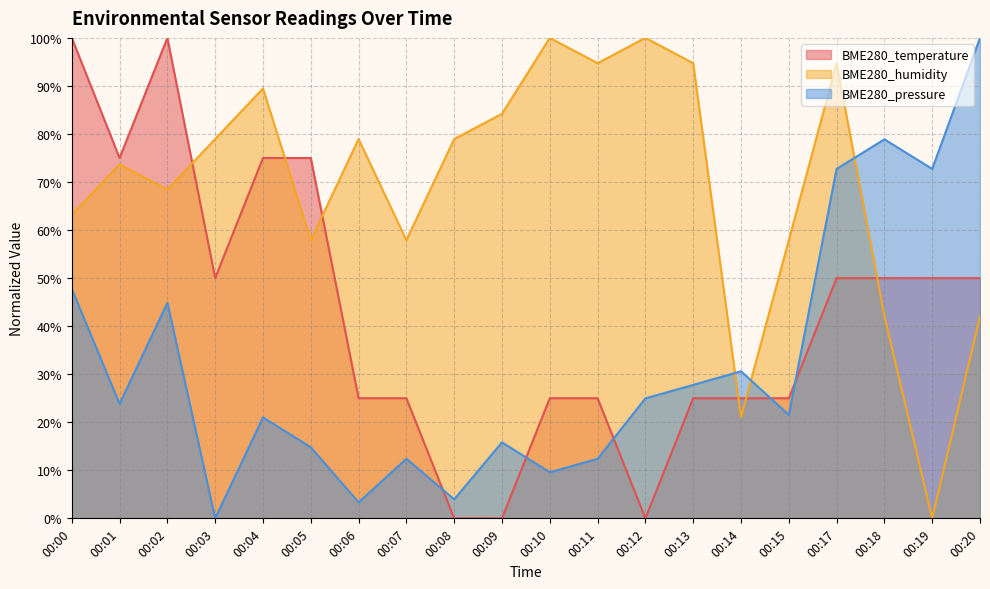

How many interior local valleys does the BME280_temperature series have?

3